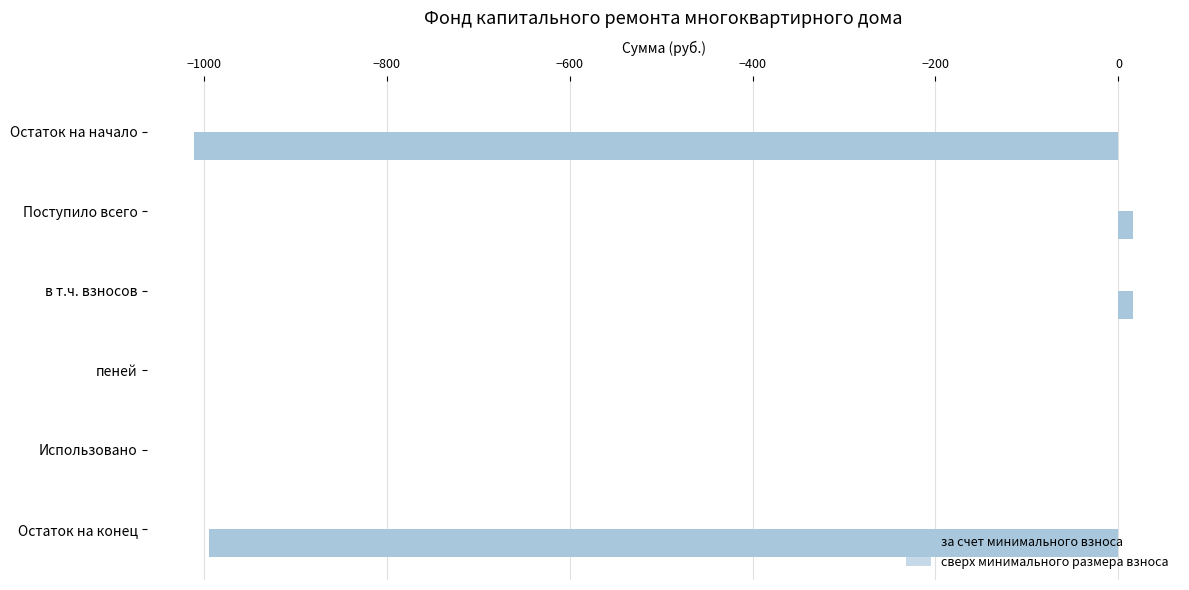

What is the minimum value shown in the chart?

-1010.2